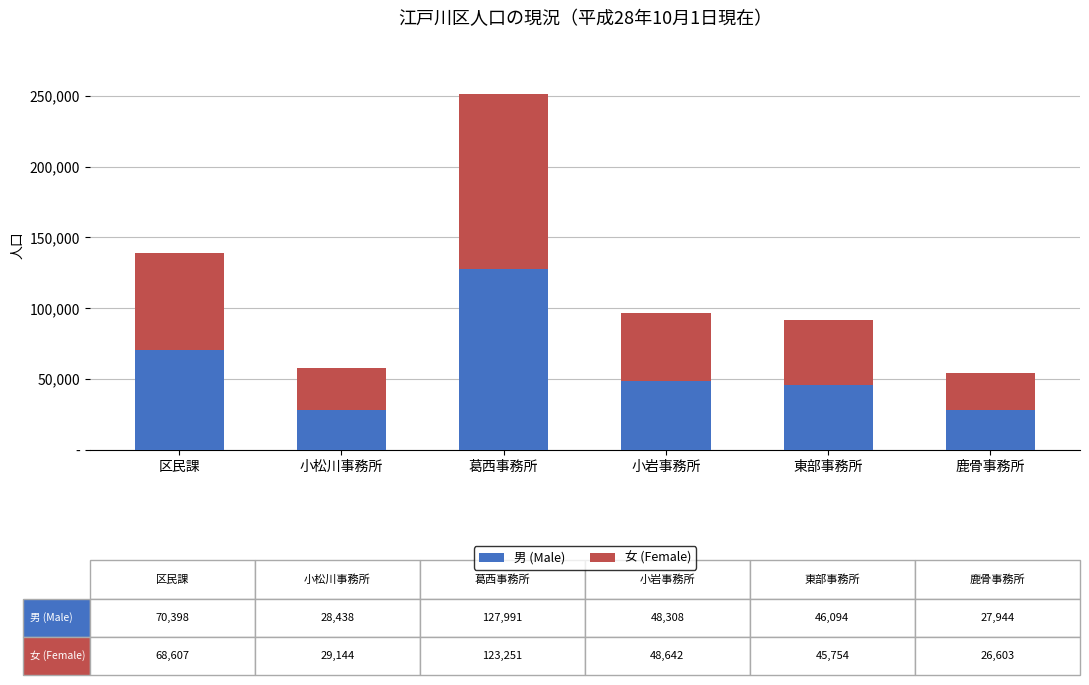

Are the bars grouped side by side (vs. stacked)?

No